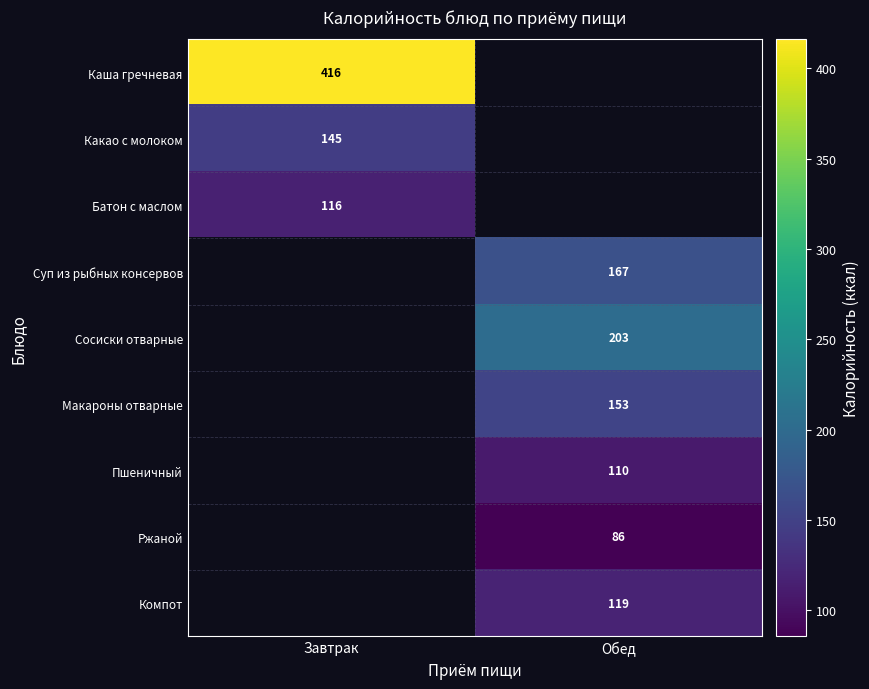

How many series are shown in this chart?

9